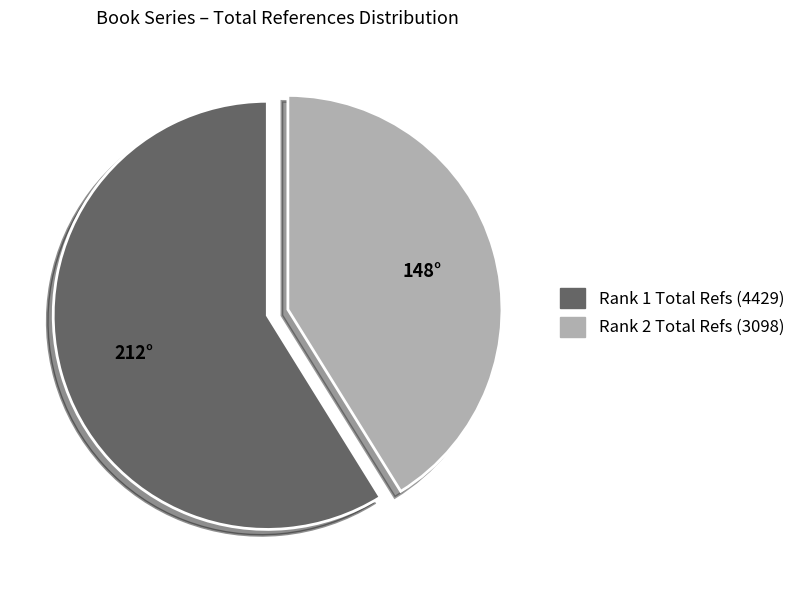

Is there any slice that represents more than half of the pie?

Yes